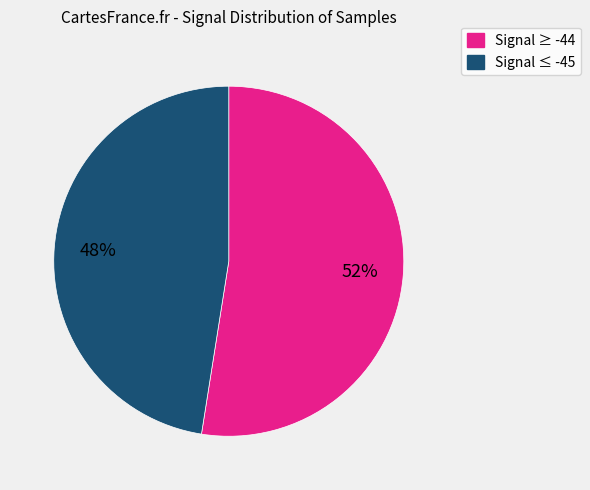

To the nearest percent, what is the average slice percentage?

50%